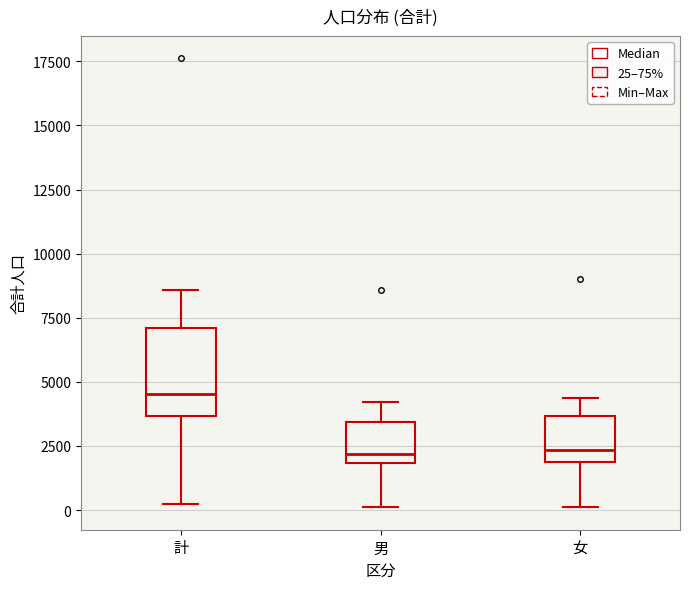

Which box is the tallest, from its lower edge to its upper edge?

計